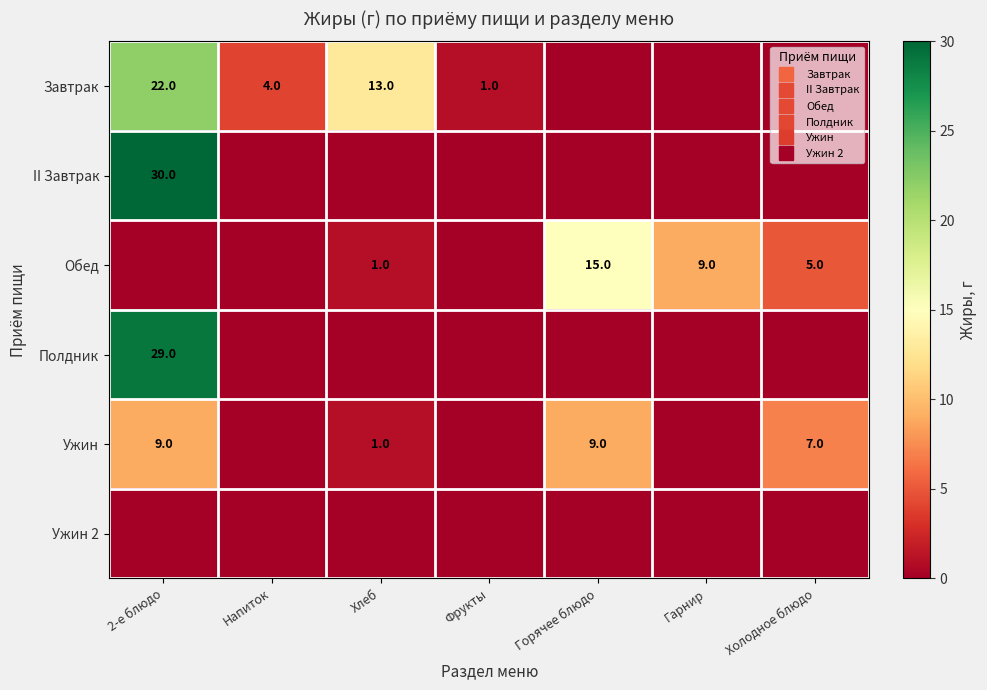

How many values in II Завтрак are above zero?

1